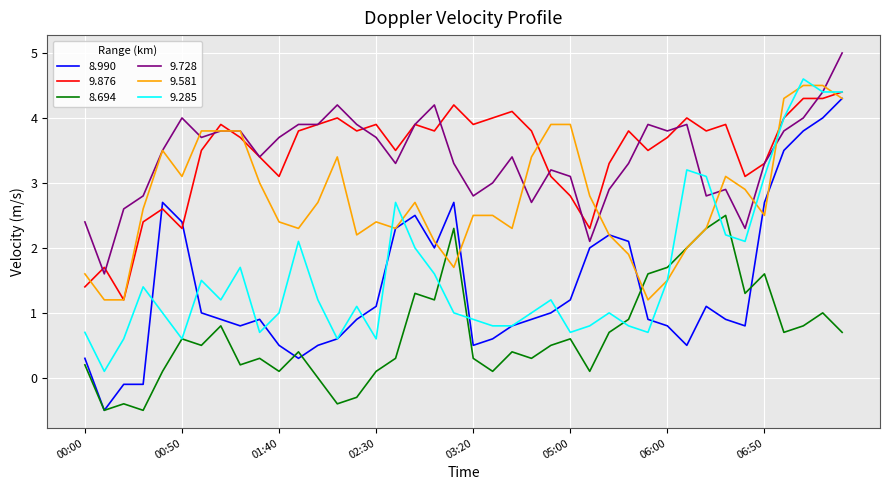

What is the greatest value displayed?

5.0